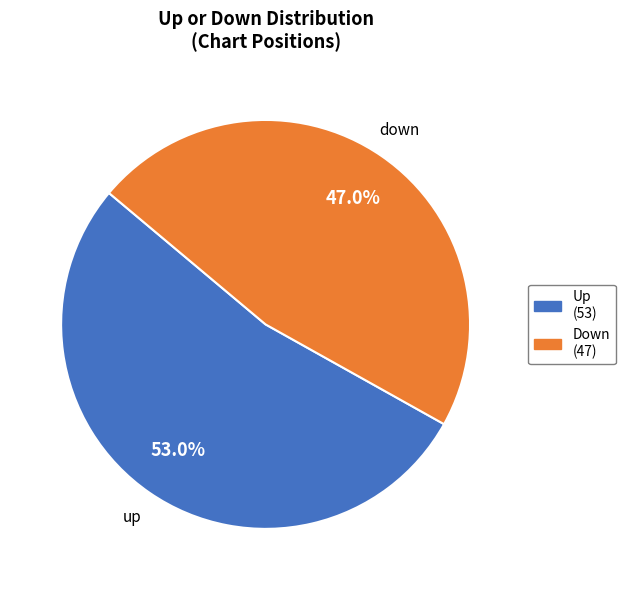

How many slices are in this pie chart?

2